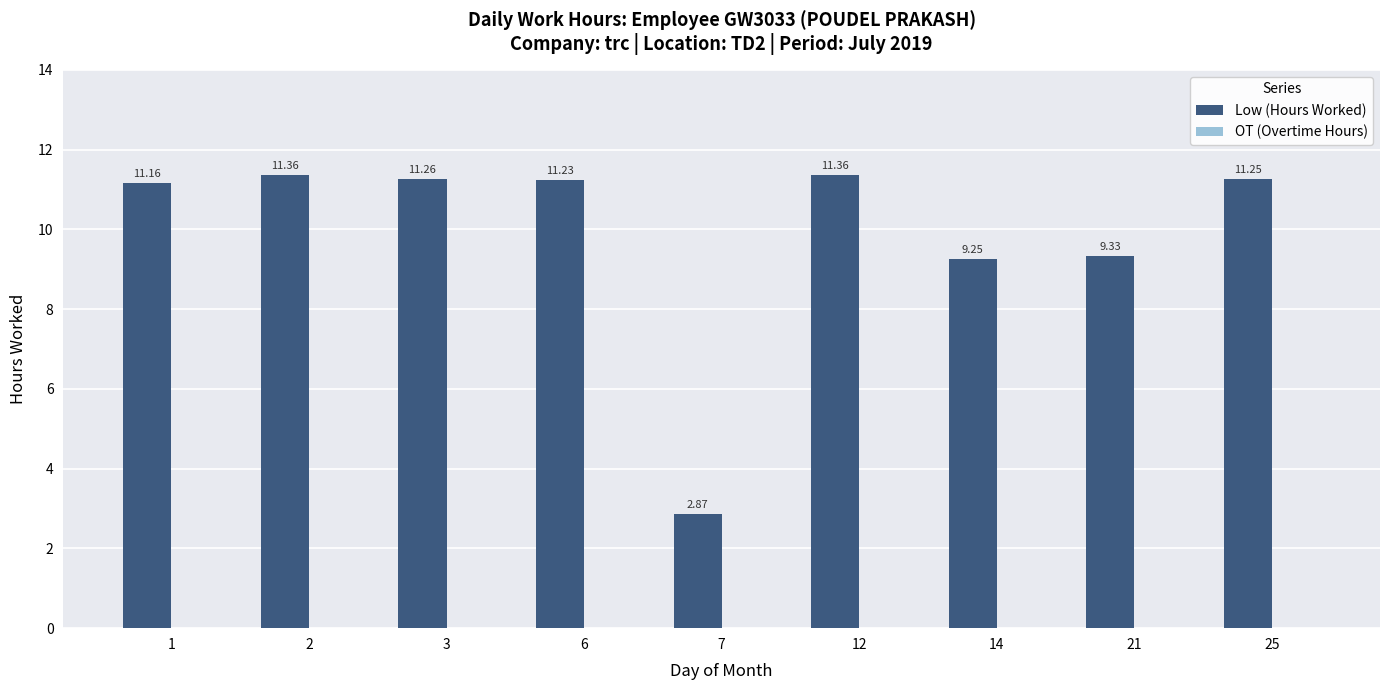

What is the sum of all values?

89.1